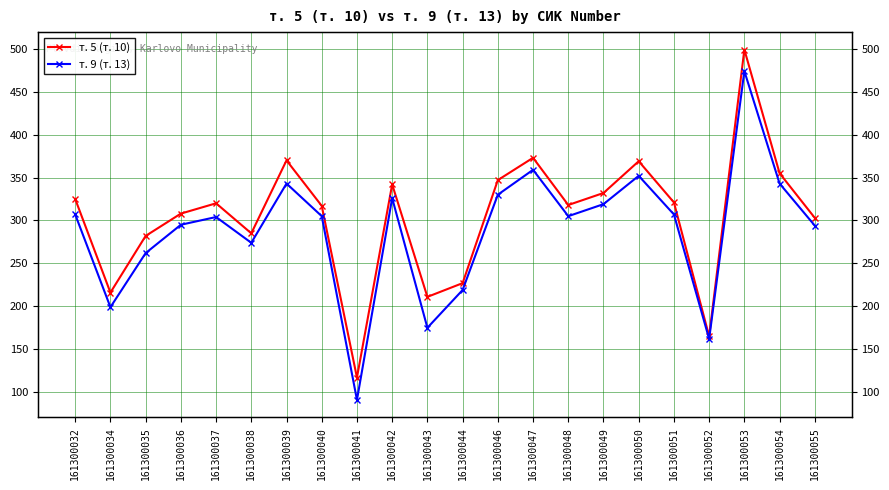

True or false: т. 9 (т. 13) and т. 5 (т. 10) cross at least once.

False